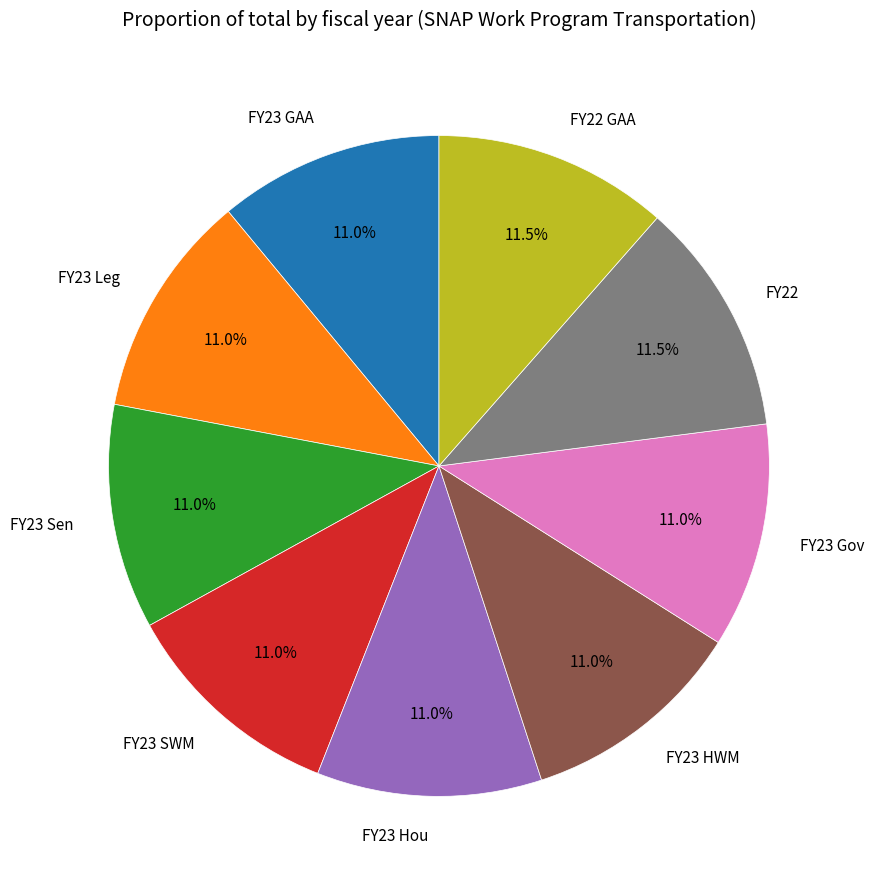

What percentage do FY23 Gov and FY22 together represent?

22.5%